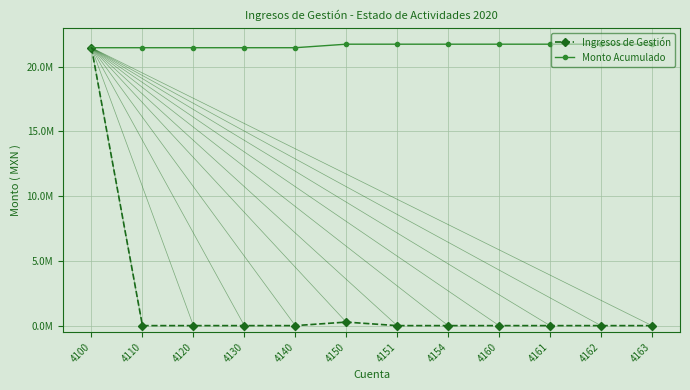

What is the difference between the Monto Acumulado values at 4151 and 4140?

272109.5